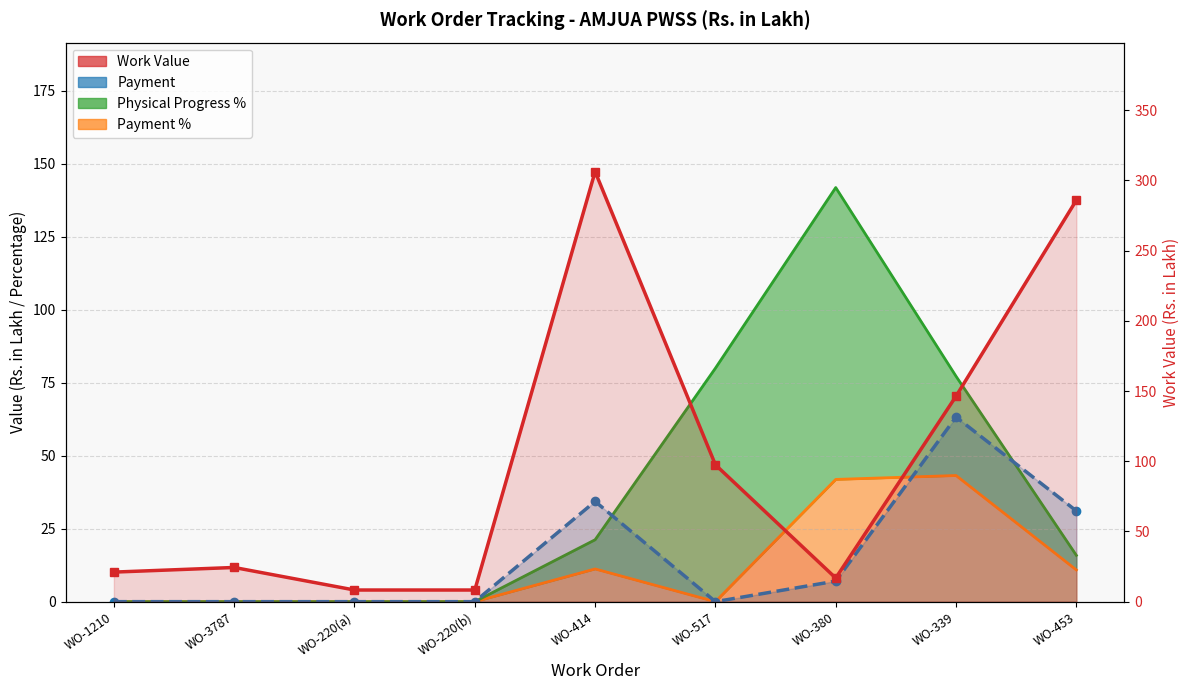

At which category is the sum across all series the highest?

WO-414